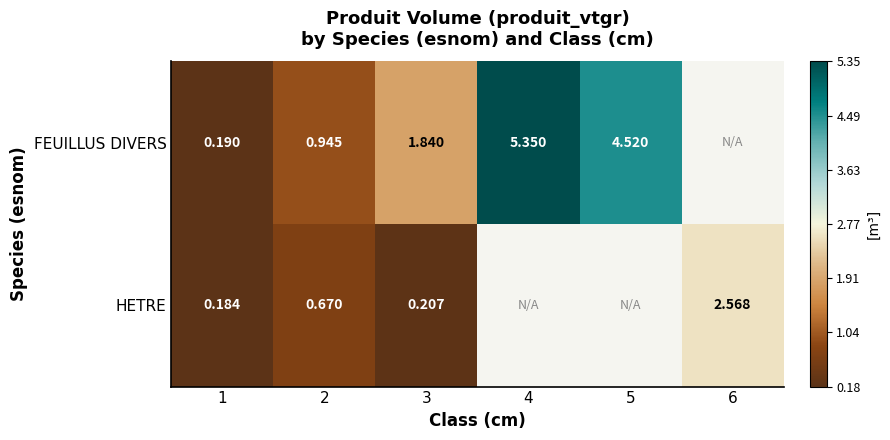

Between 1 and 2, which series saw the biggest shift?

FEUILLUS DIVERS